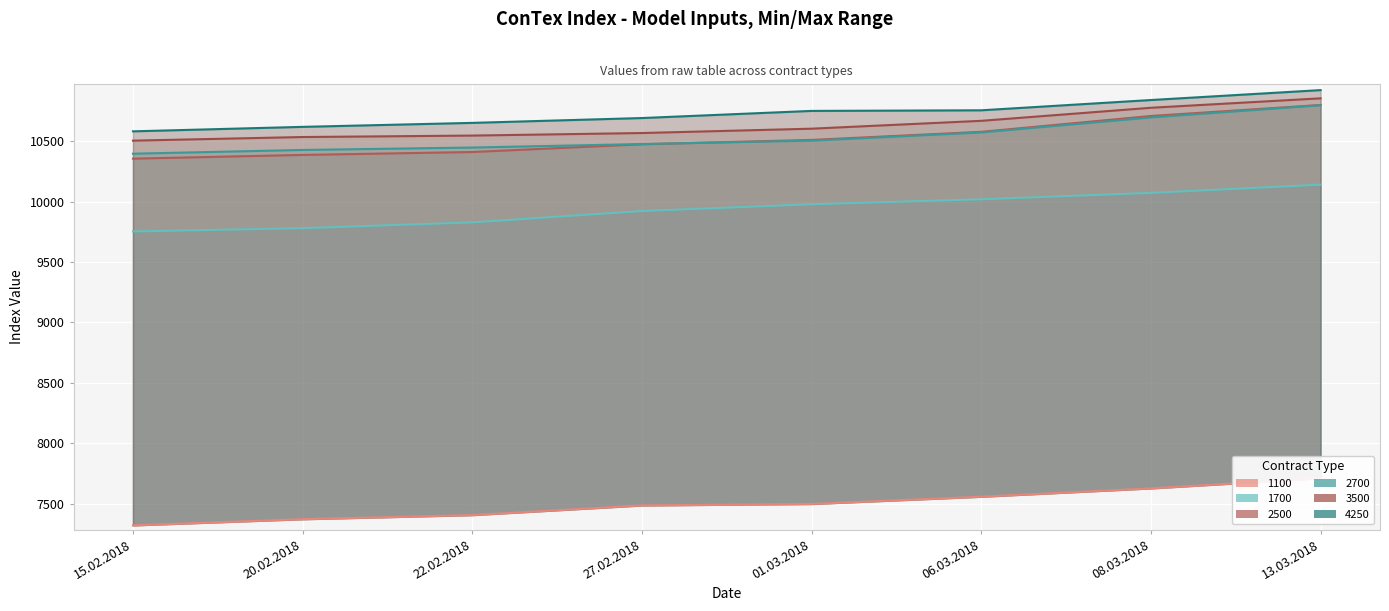

At how many categories does at least one series exceed 8119?

8